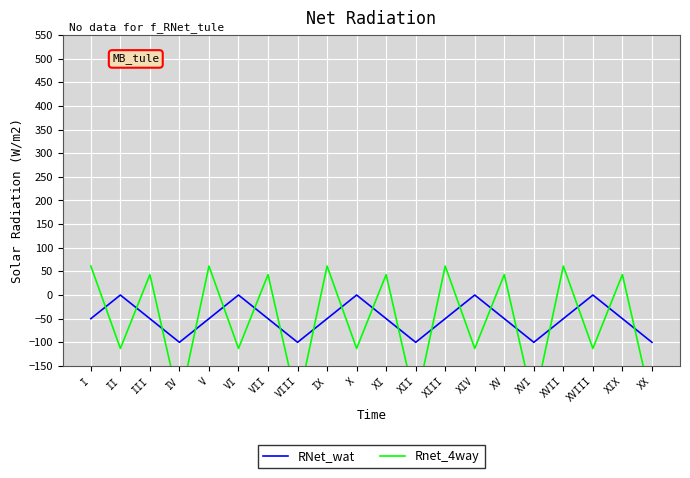

List the series in order of their peak value, highest first.

Rnet_4way, RNet_wat